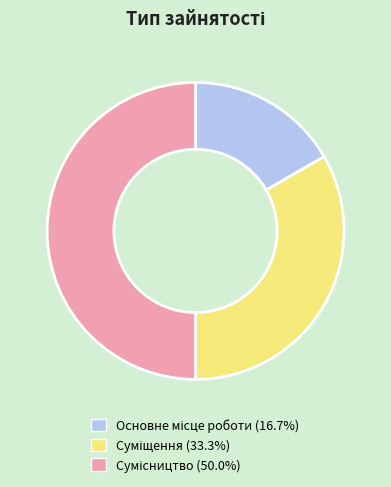

To the nearest percent, what is the combined percentage of Сумісництво and Основне місце роботи?

67%